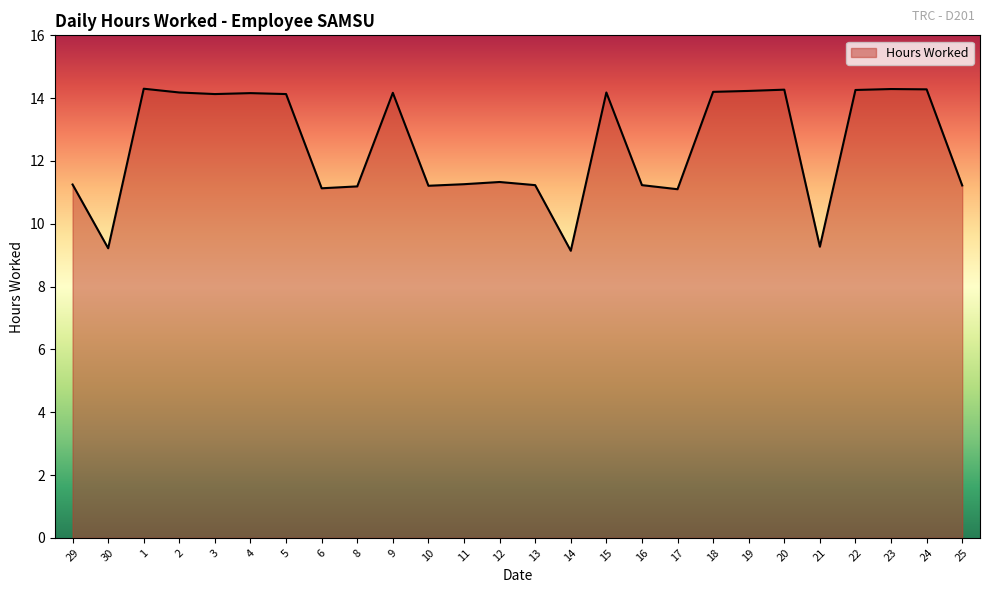

What is the ratio of the value at 16 to the value at 22?

0.8